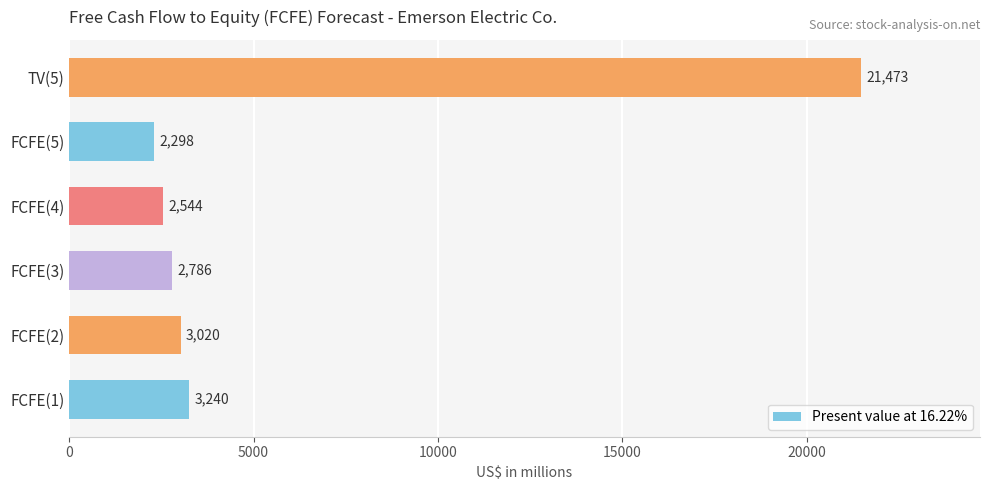

List the labels in order of value, smallest first.

FCFE(5), FCFE(4), FCFE(3), FCFE(2), FCFE(1), TV(5)